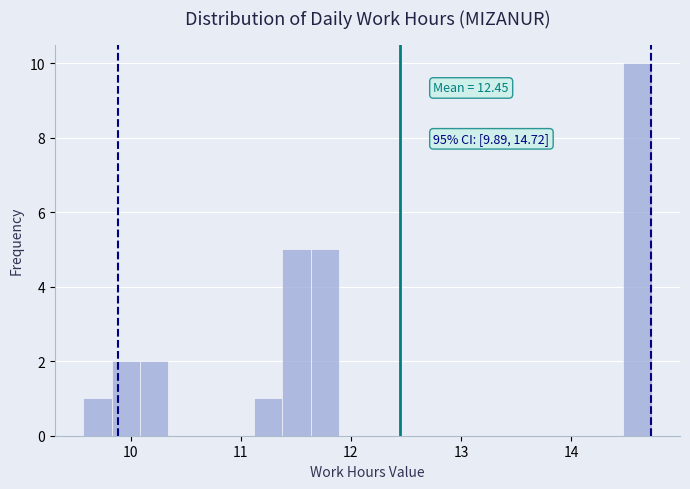

Around what value on the x-axis is the tallest bar? Give the approximate position of its centre, as read against the axis.

14.6